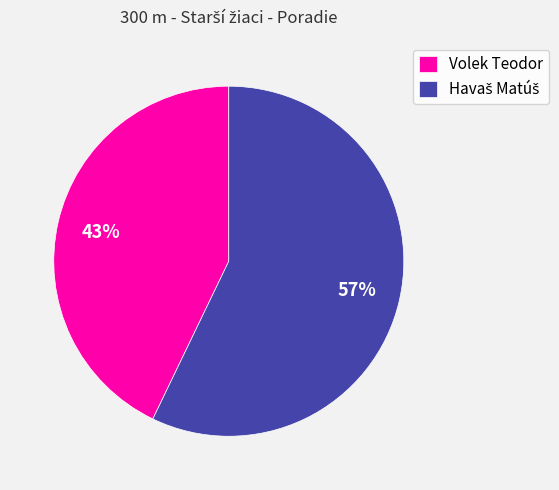

To the nearest percent, what percentage of the pie is Volek Teodor?

43%